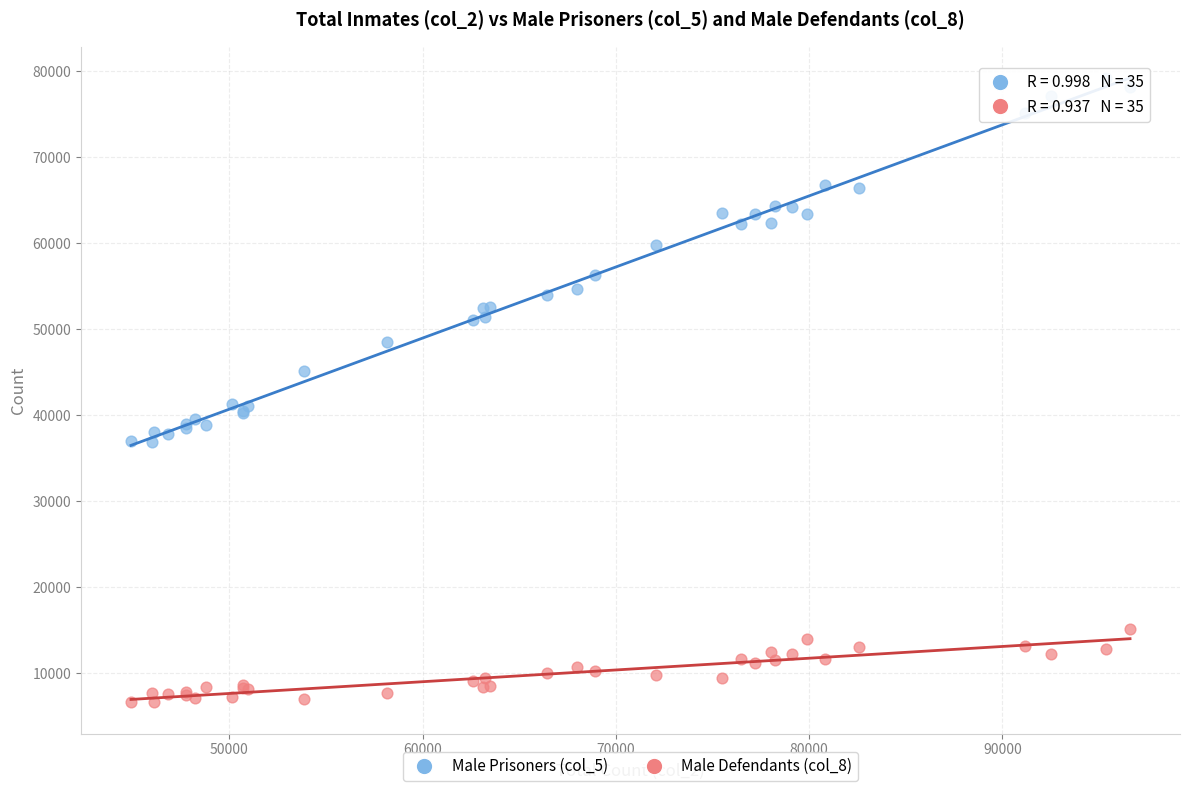

What are all the series names shown in the legend?

Male Prisoners (col_5), Male Defendants (col_8)